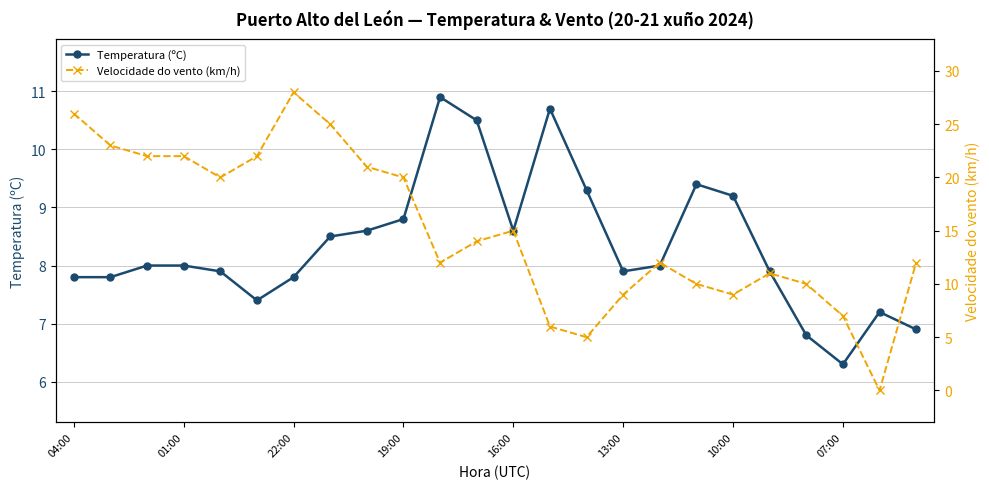

At how many categories does at least one series exceed 10?

17